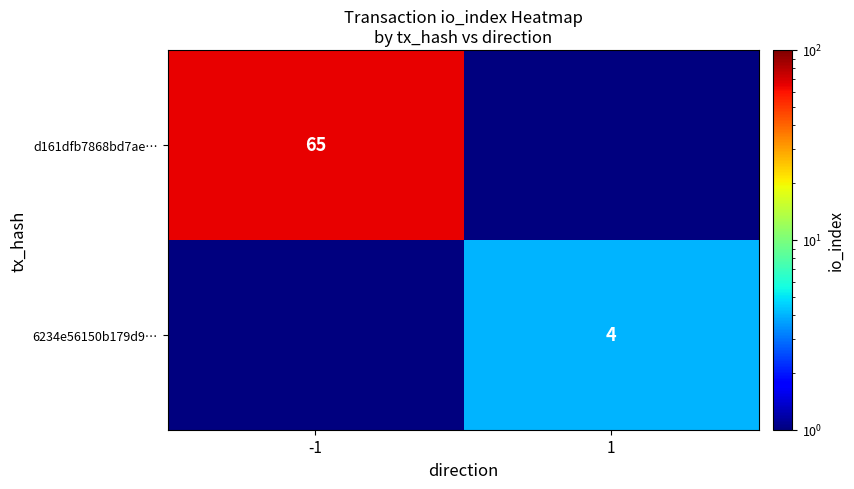

The value of d161dfb7868bd7ae… at -1 is 65.0. True or false?

True